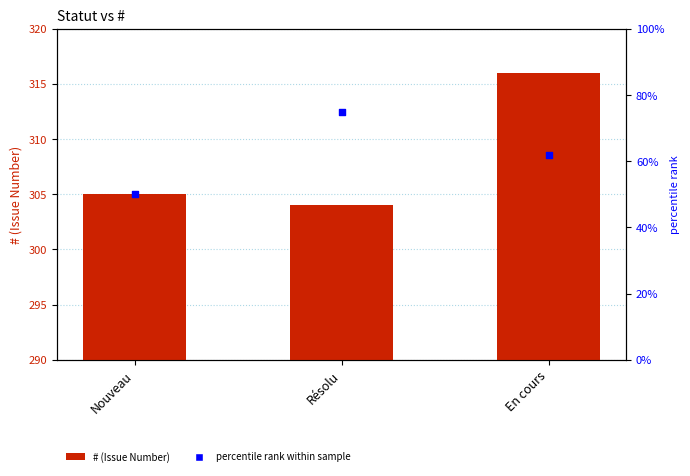

Which series reaches the maximum Y coordinate?

#